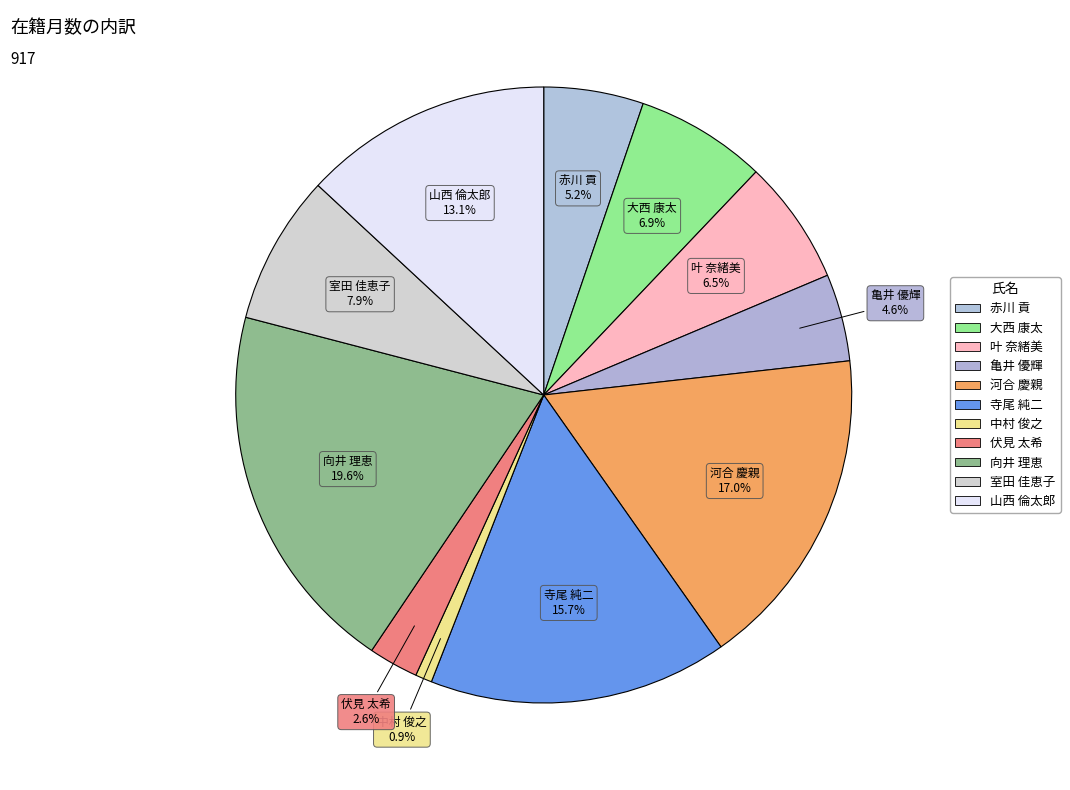

How many segments does this pie chart have?

11